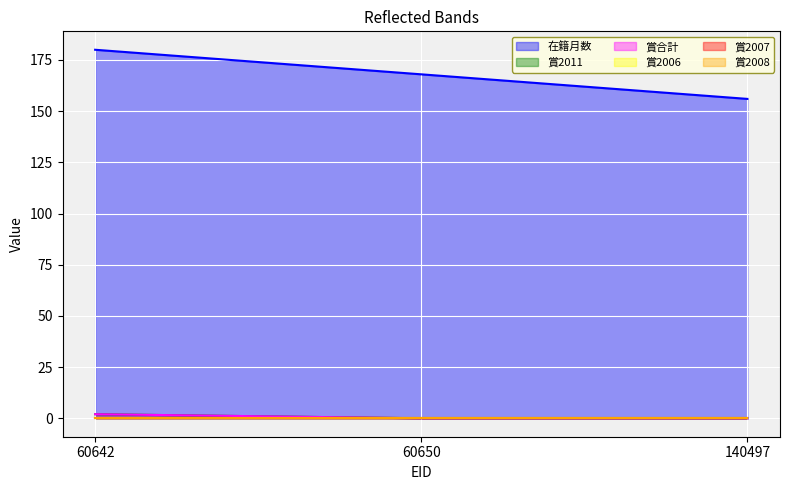

Does the chart display data point markers on the line(s)?

No